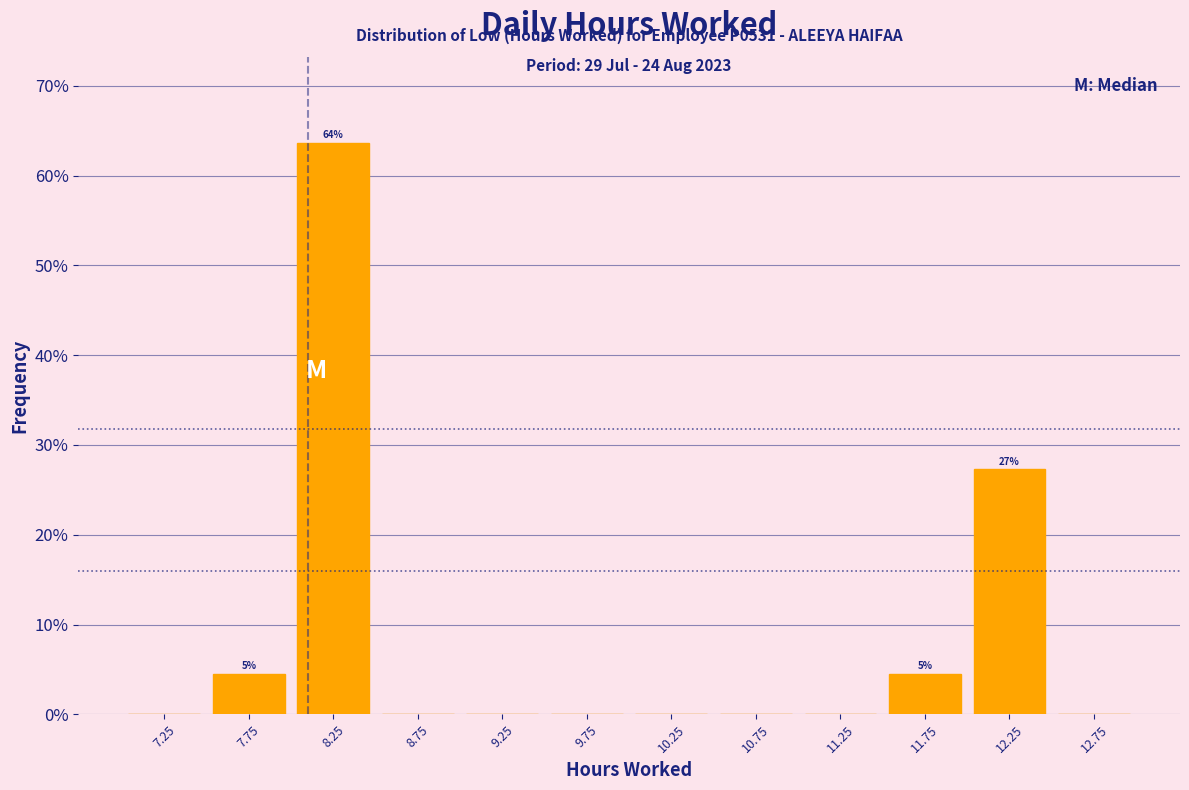

Over which range of the x-axis is the bar tallest?

8.0 to 8.5